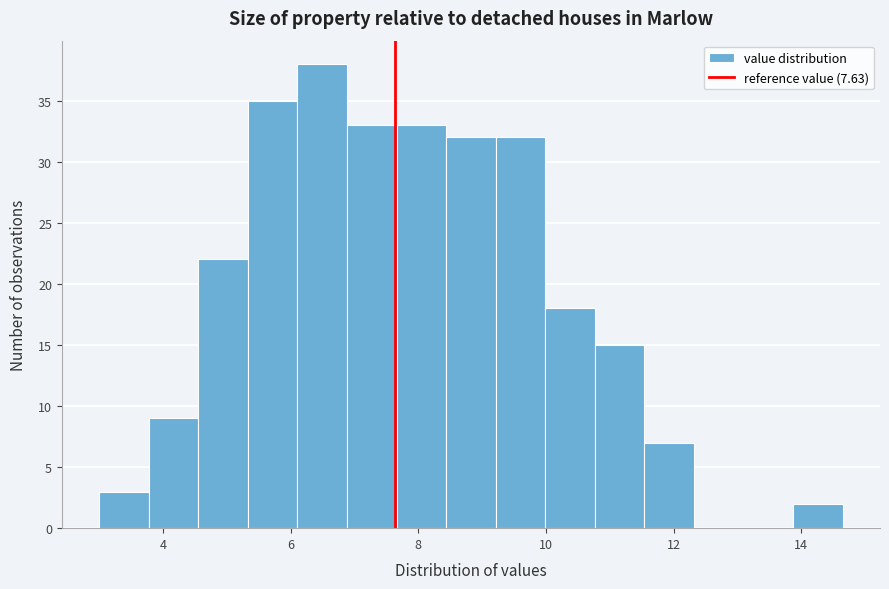

Around what value on the x-axis is the tallest bar? Give the approximate position of its centre, as read against the axis.

6.4